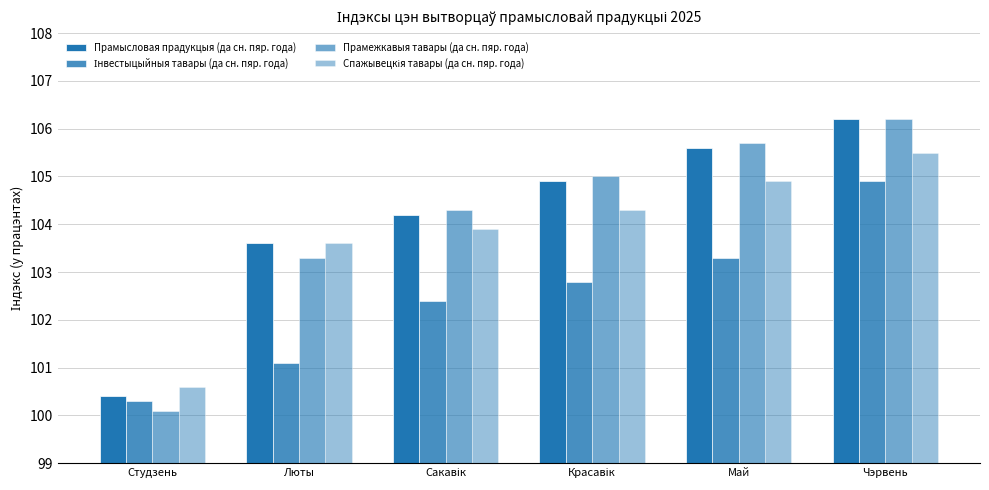

Does the chart contain stacked bars?

No